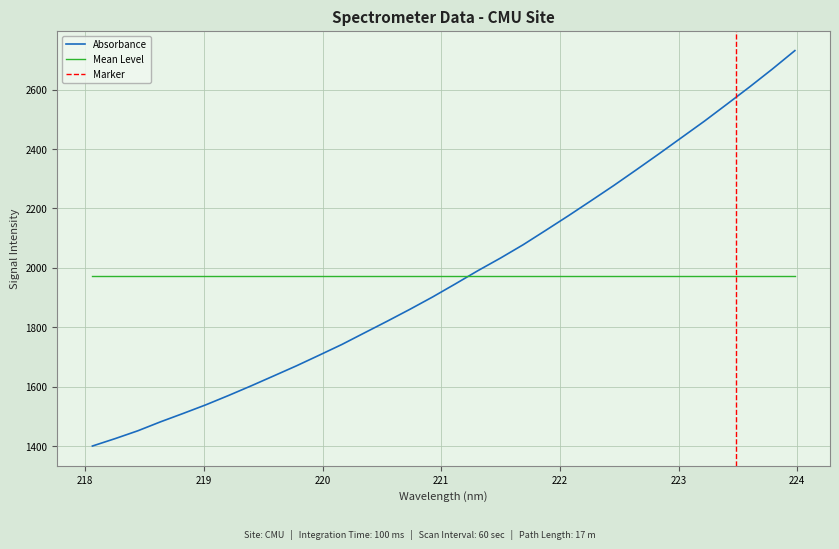

Reading left to right, list all the values displayed in this chart.

218.0596=1400.8	218.2508=1425.7	218.442=1452.0	218.6332=1482.2	218.8244=1510.4	219.0156=1539.4	219.2067=1570.8	219.3979=1603.3	219.589=1636.9	219.7801=1670.7	219.9712=1706.4	220.1623=1742.5	220.3533=1781.7	220.5444=1820.7	220.7354=1860.7	220.9264=1902.1	221.1174=1945.9	221.3083=1990.7	221.4993=2033.2	221.6902=2078.0	221.8812=2126.6	222.0721=2175.7	222.263=2226.2	222.4538=2277.2	222.6447=2330.3	222.8355=2384.0	223.0264=2438.8	223.2172=2493.6	223.408=2550.9	223.5987=2608.9	223.7895=2668.7	223.9802=2731.1